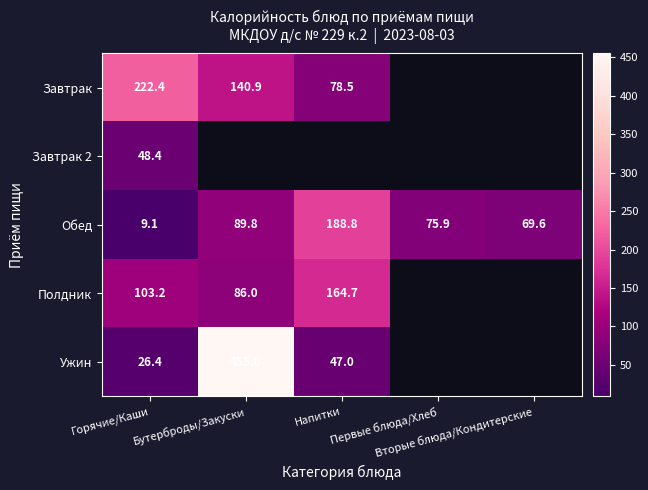

What is the spread (max minus min) of values at Напитки?

141.8